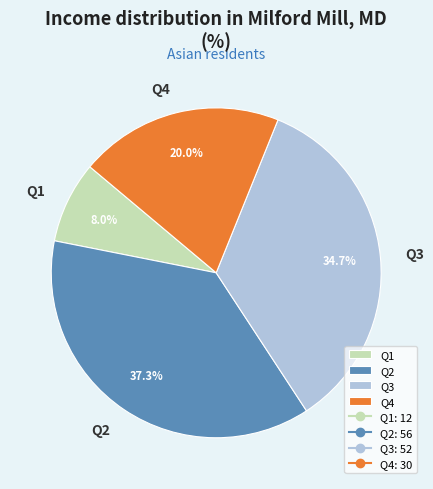

What percentage is the Q1 slice, to the nearest percent?

8%